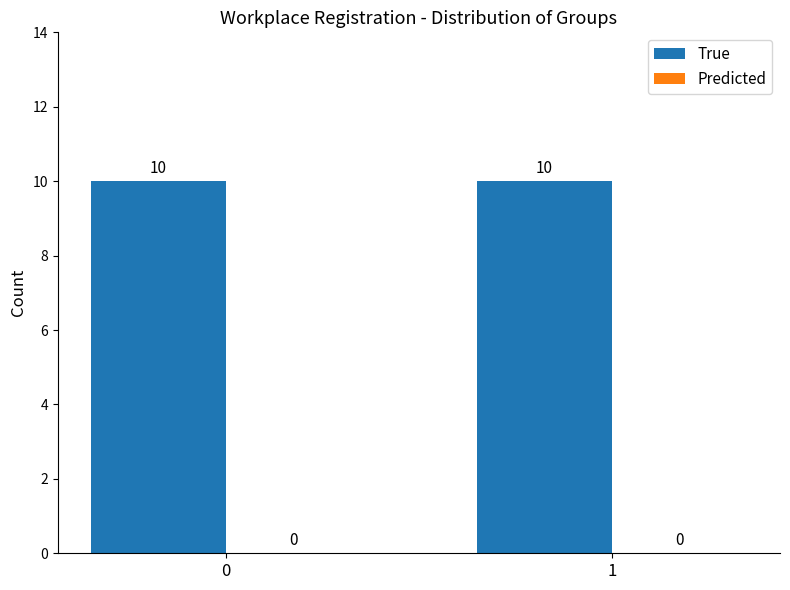

At how many categories does at least one series exceed 5?

2